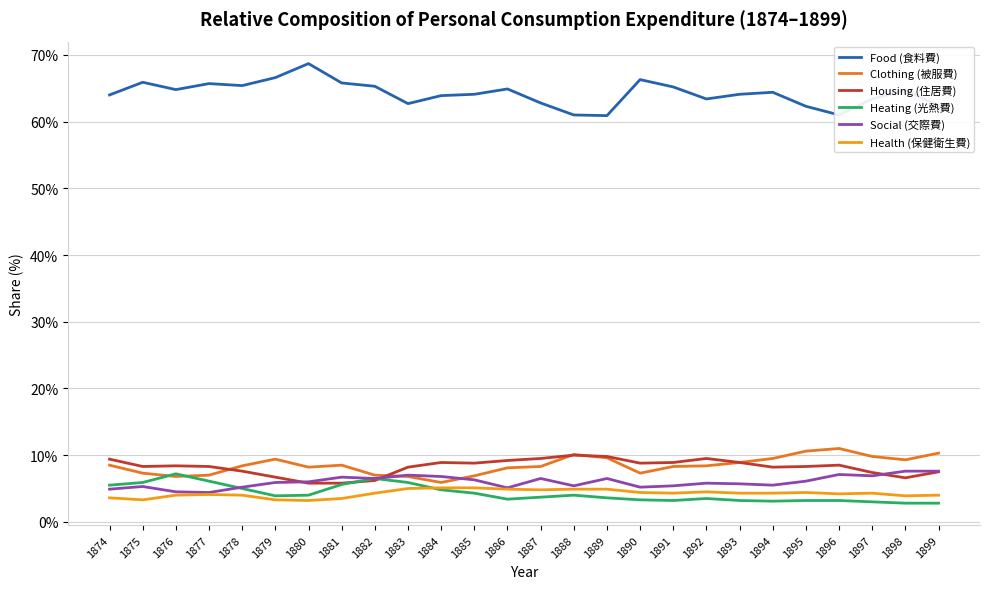

Which label corresponds to the largest value in the chart?

1880